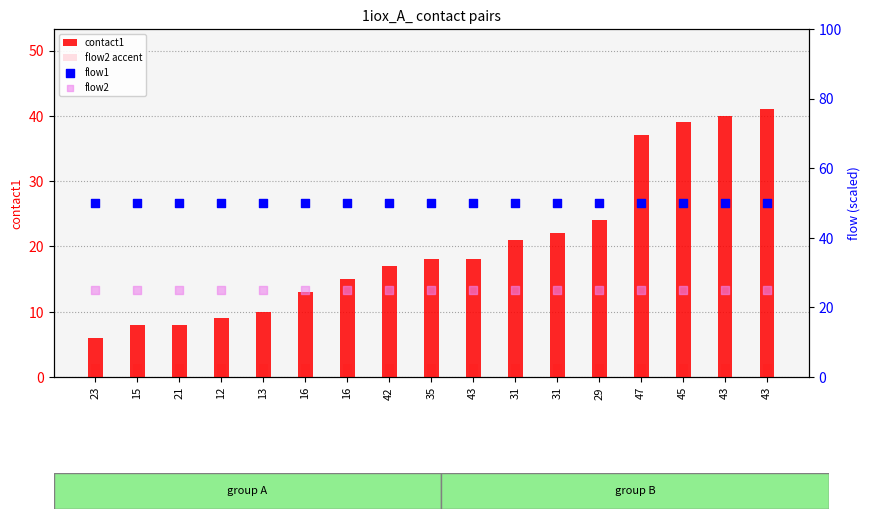

Which series reaches the maximum Y coordinate?

flow1